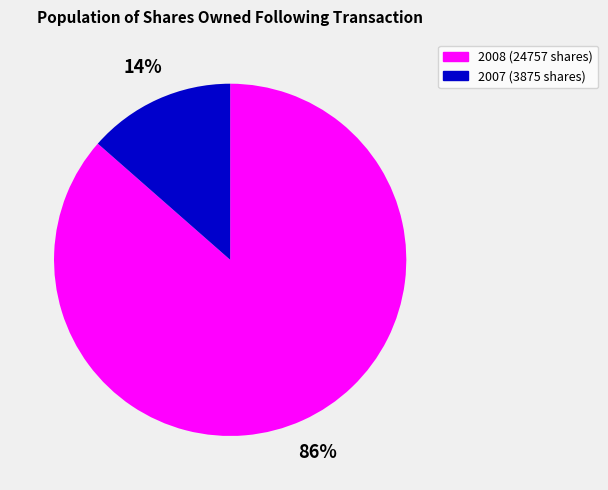

Is it true that 2007 (3875 shares) is 4% of the pie?

False